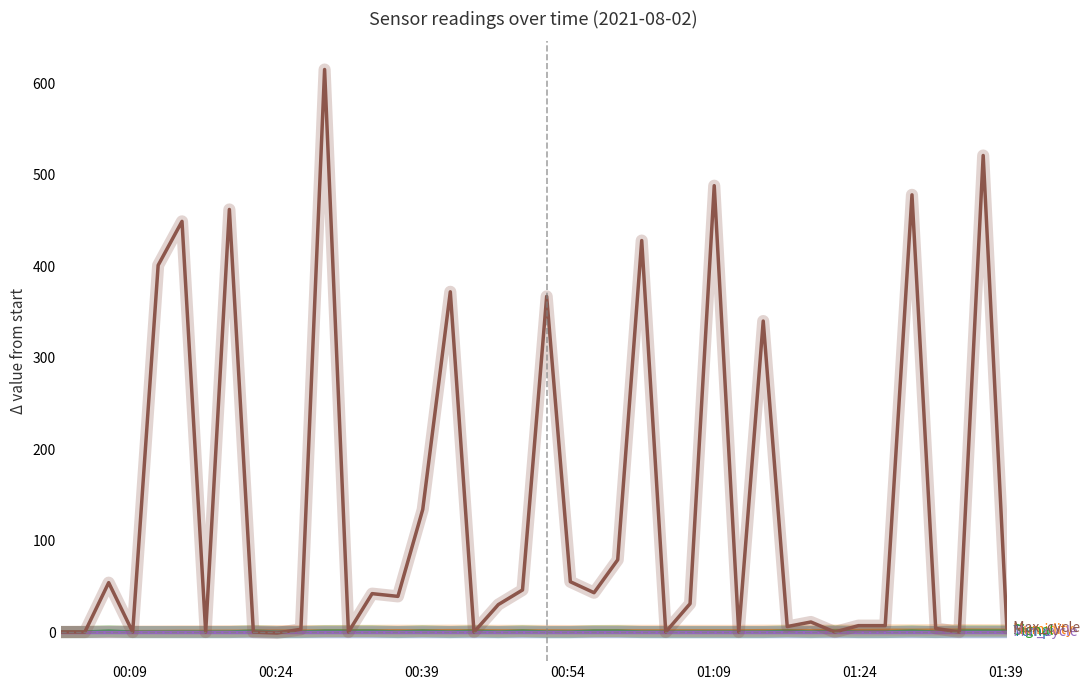

Does the chart display data point markers on the line(s)?

No